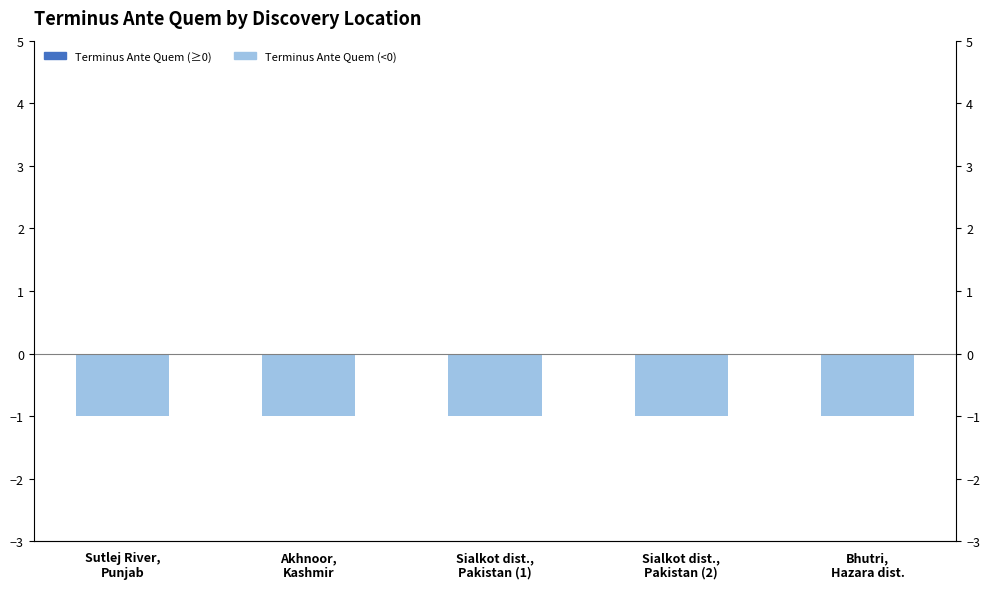

At Akhnoor,
Kashmir, list the series in order from smallest to largest.

Terminus Ante Quem (<0), Terminus Ante Quem (≥0)